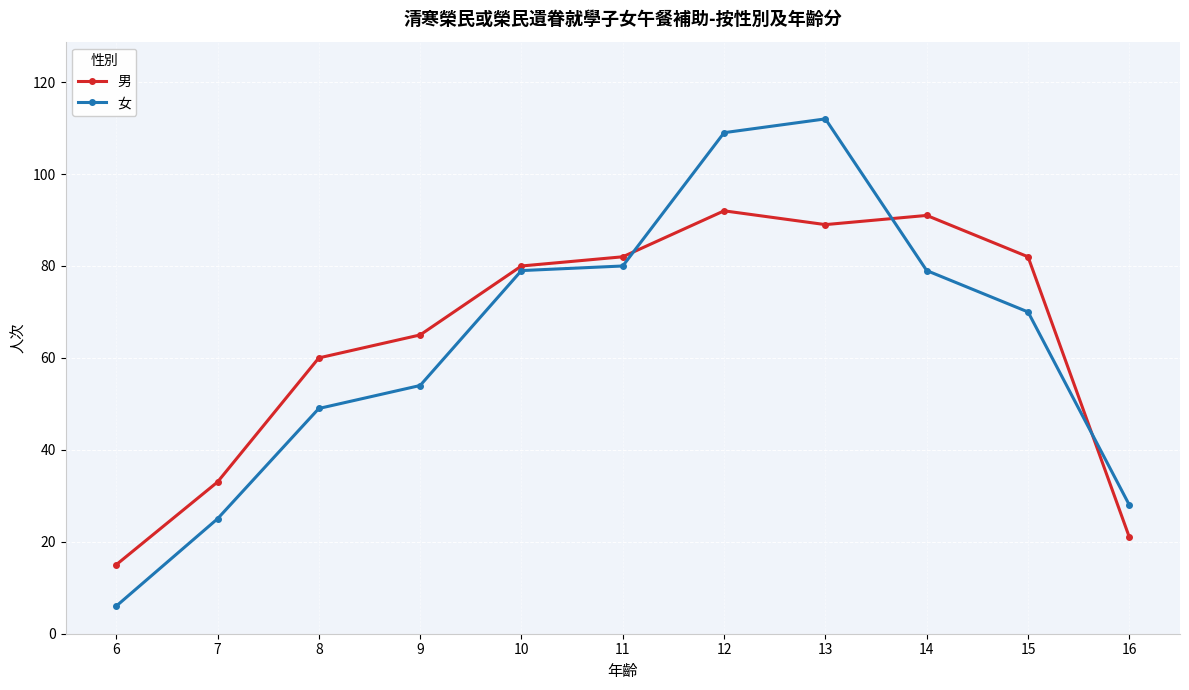

At 9, list the series in order from largest to smallest.

男, 女